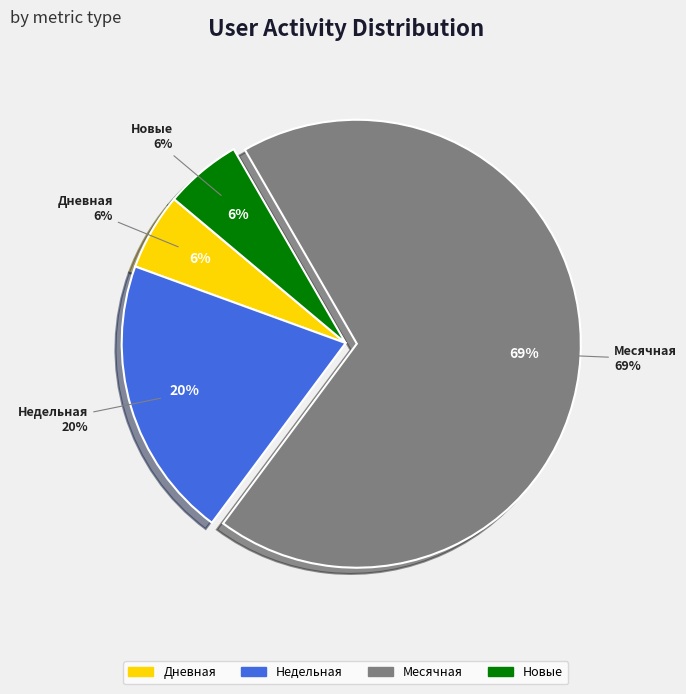

The Месячная slice represents 58% of the pie. True or false?

False